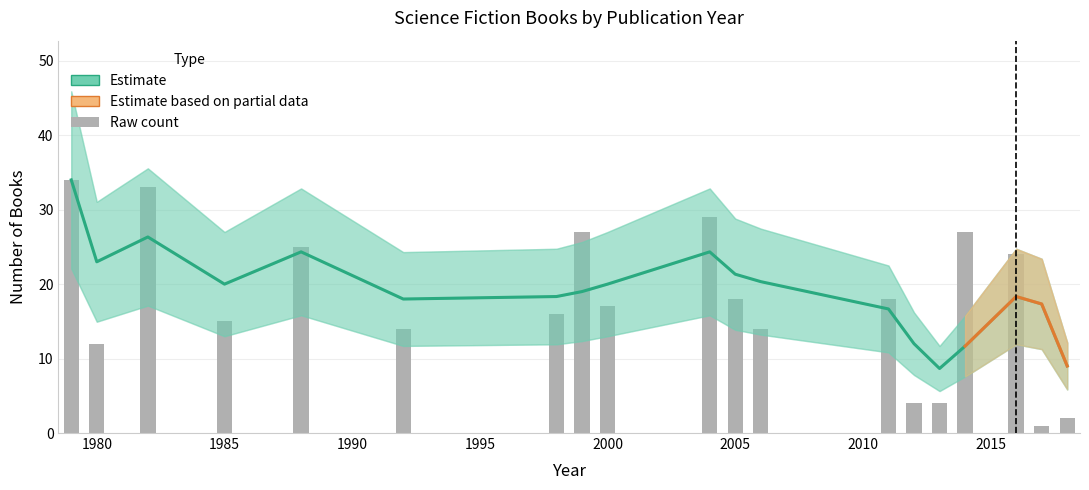

The chart shows a value of 16 at 2016. True or false?

False